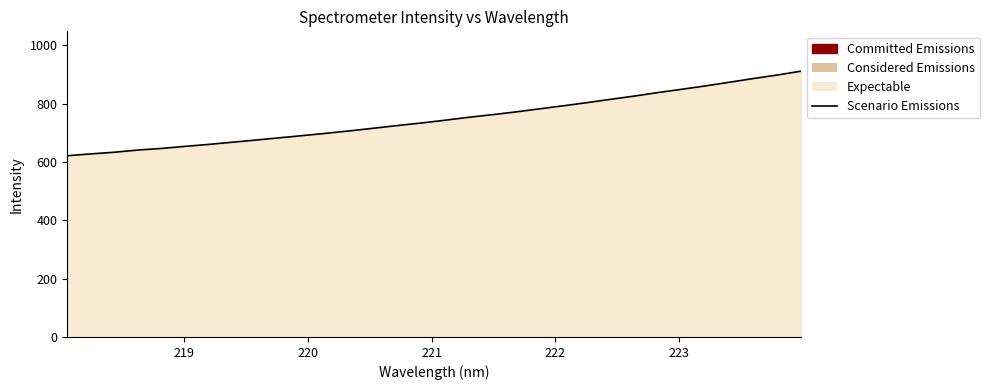

What is the maximum value shown in the chart?

911.4